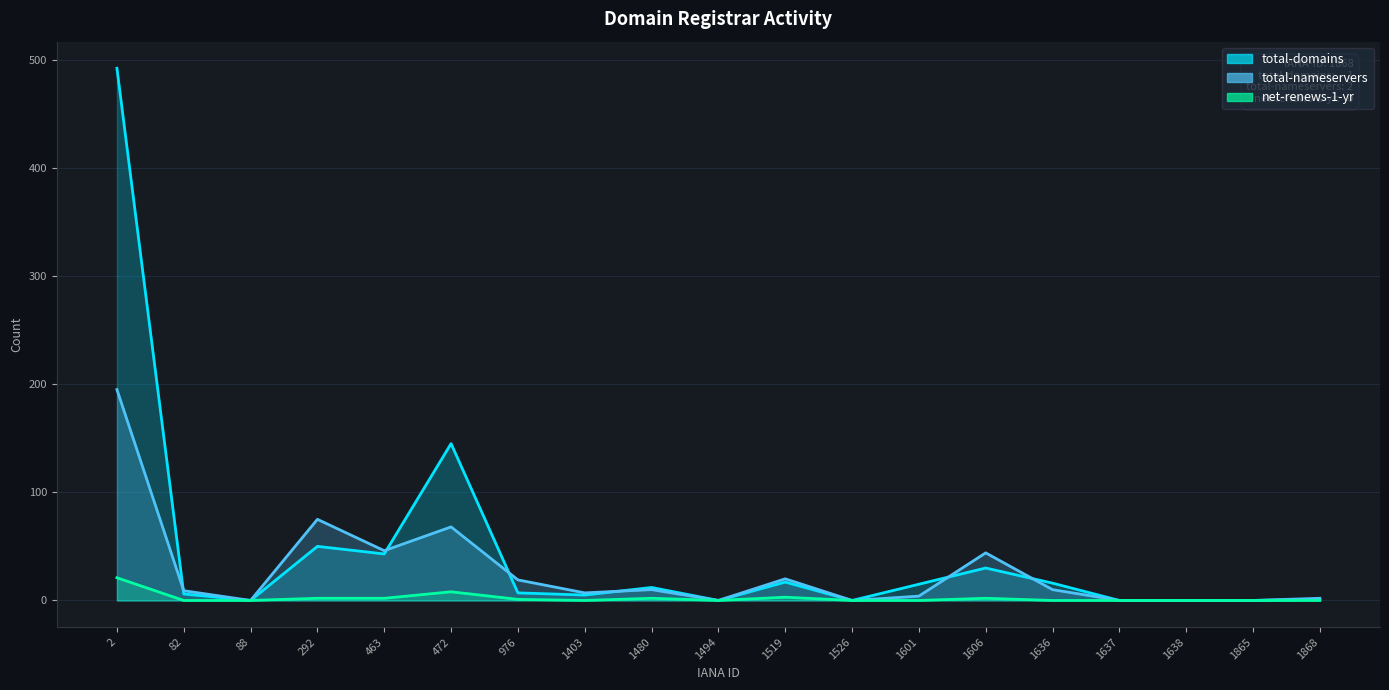

True or false: net-renews-1-yr_line and total-nameservers_line cross at least once.

False